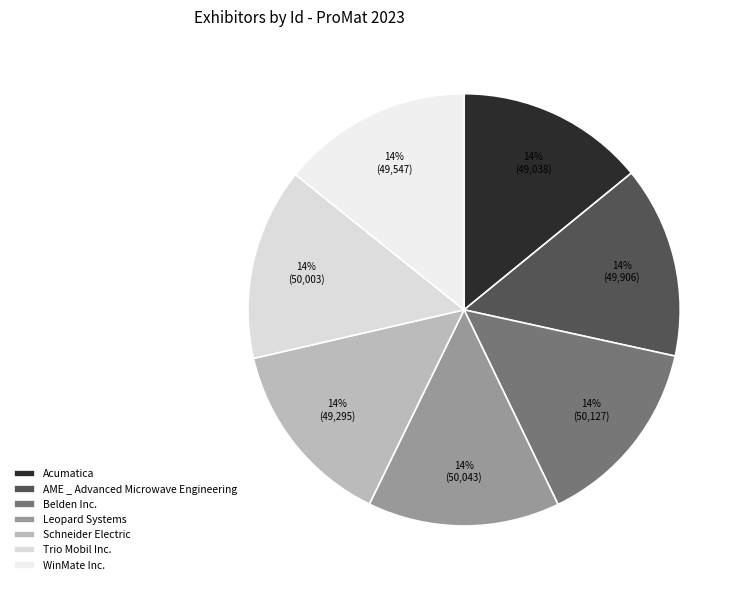

How many segments does this pie chart have?

7